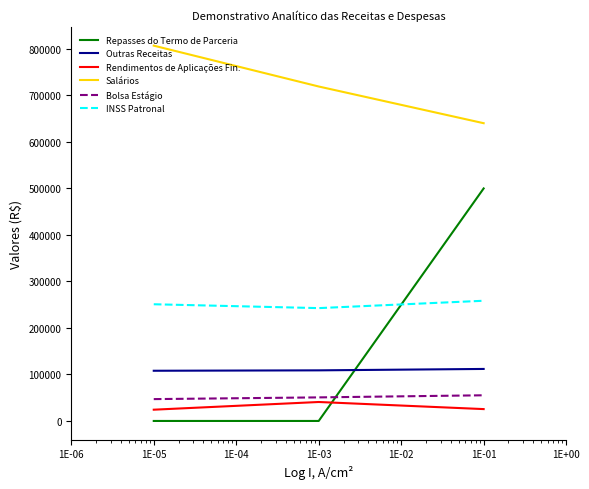

What is the difference between the maximum and minimum values in the Repasses do Termo de Parceria series?

500000.0